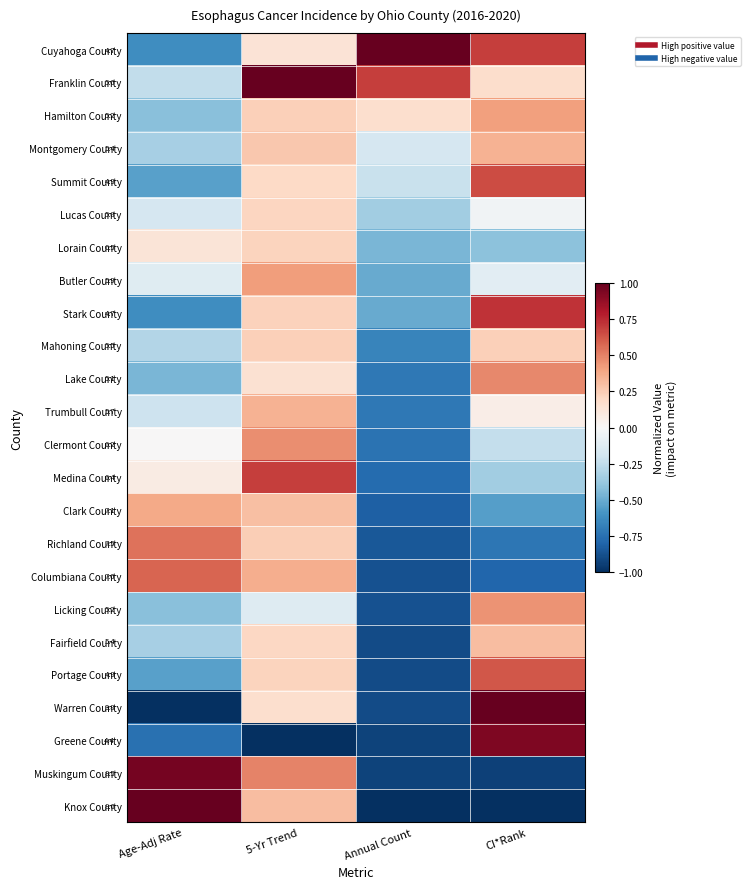

Rank the series by their maximum value, from highest to lowest.

Cuyahoga County, Franklin County, Warren County, Knox County, Muskingum County, Greene County, Stark County, Medina County, Summit County, Portage County, Columbiana County, Richland County, Lake County, Clermont County, Licking County, Butler County, Hamilton County, Clark County, Trumbull County, Montgomery County, Fairfield County, Mahoning County, Lorain County, Lucas County